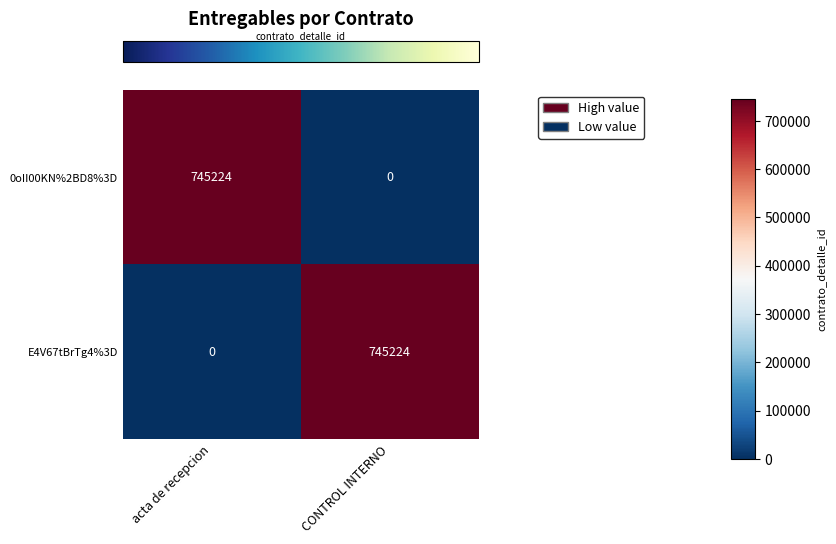

Count the number of categories in the chart.

2